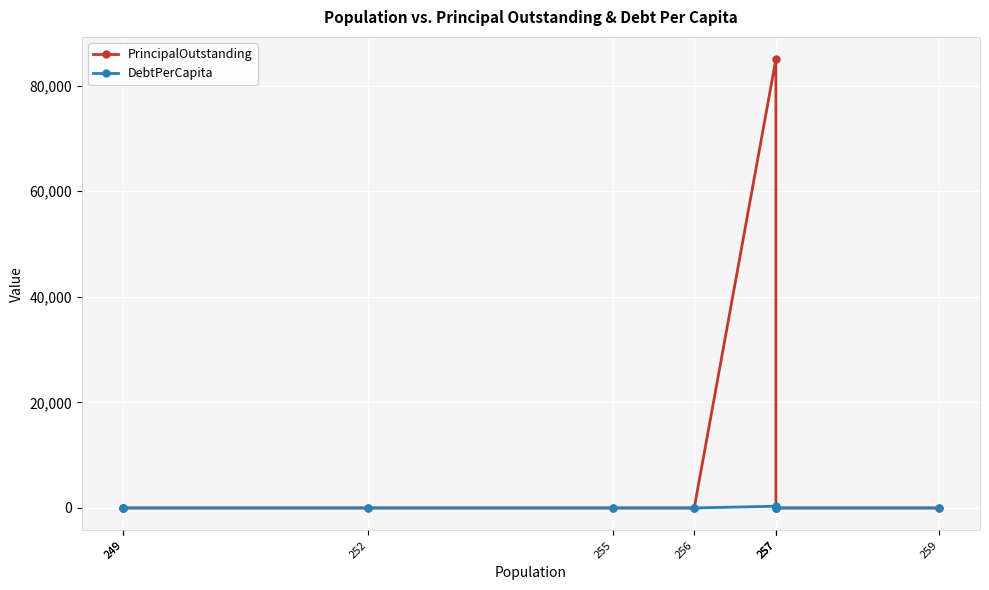

List the series in order of their overall mean, lowest first.

DebtPerCapita, PrincipalOutstanding